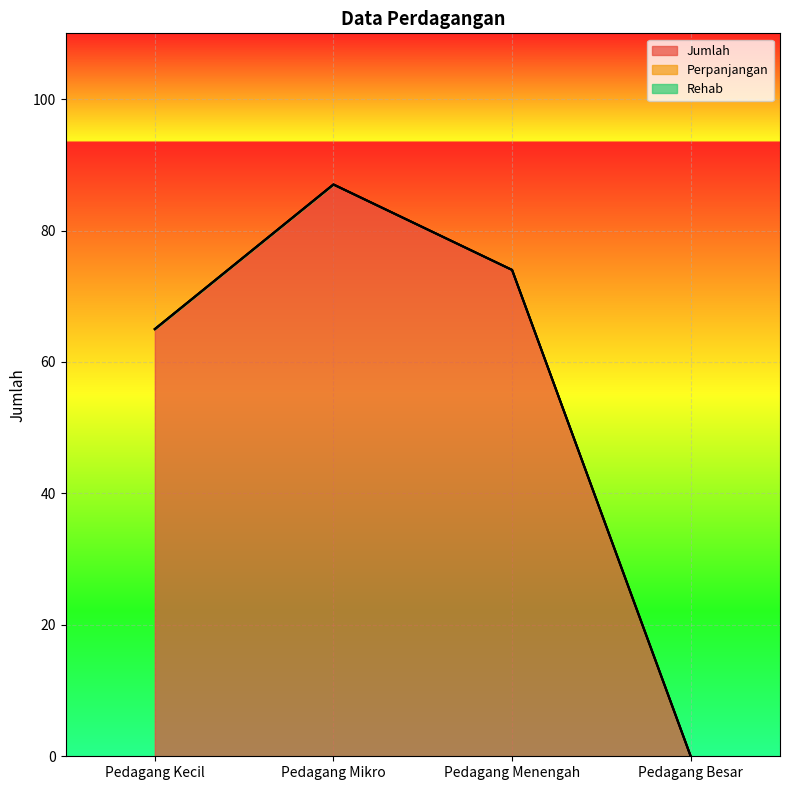

How many lines are shown in the chart?

3